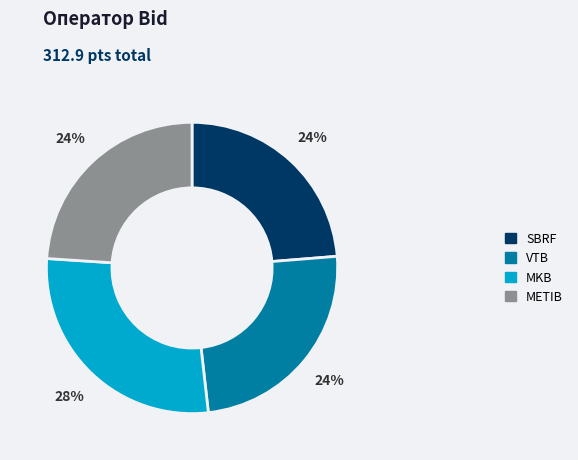

Is the sum of VTB and SBRF greater than half?

No